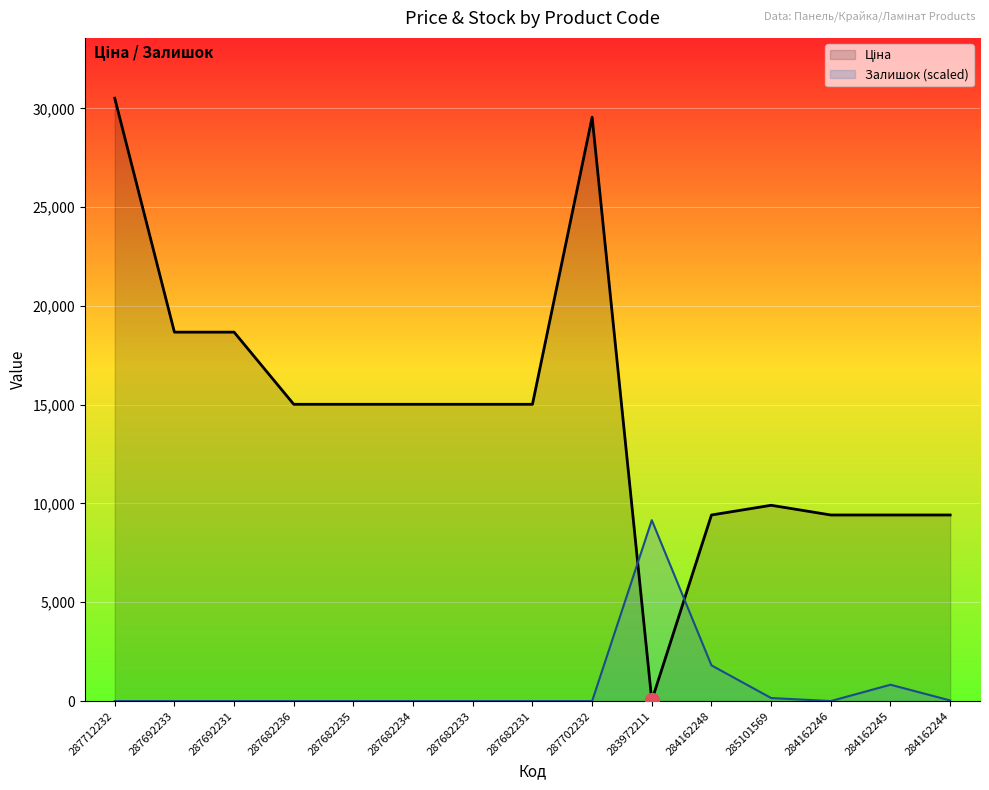

Reading right to left, list all the values displayed in this chart.

Ціна: 9416.9	9416.9	9416.9	9908.5	9416.9	32.0	29548.9	15019.2	15019.2	15019.2	15019.2	15019.2	18671.5	18671.5	30512.3
Залишок (scaled): 30.6	826.6	0.0	153.1	1806.2	9153.7	0.0	0.0	0.0	0.0	0.0	0.0	0.0	0.0	0.0